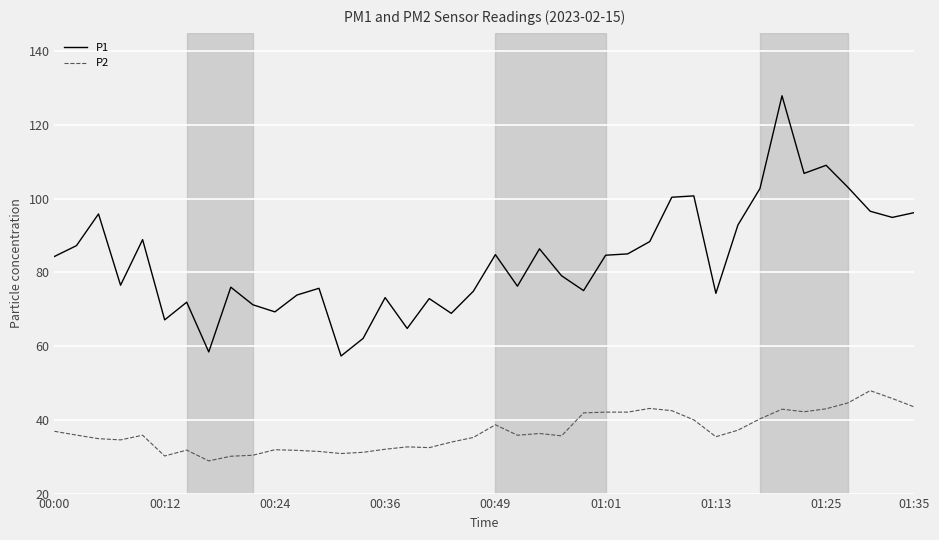

What is the sum of all P1 values?

3336.1